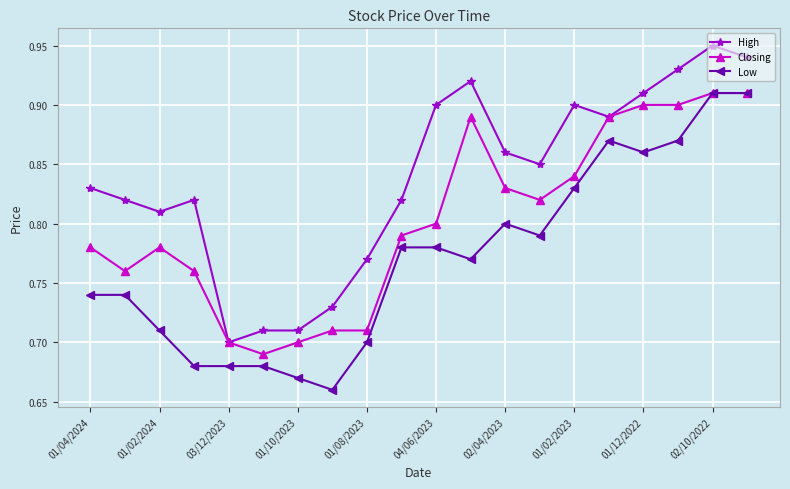

True or false: High and Low intersect in this chart.

False